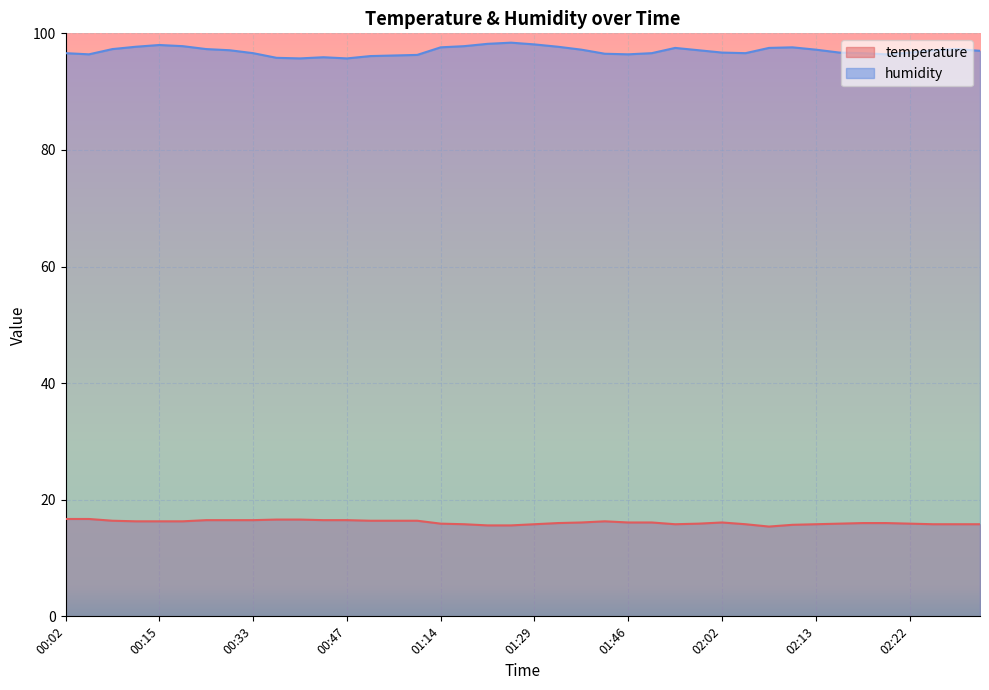

What value does the temperature series have at 02:25?

15.8